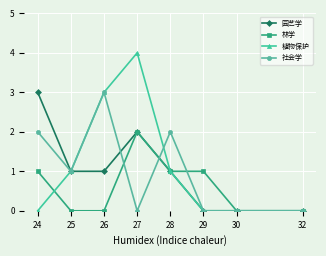

Does the chart display data point markers on the line(s)?

Yes